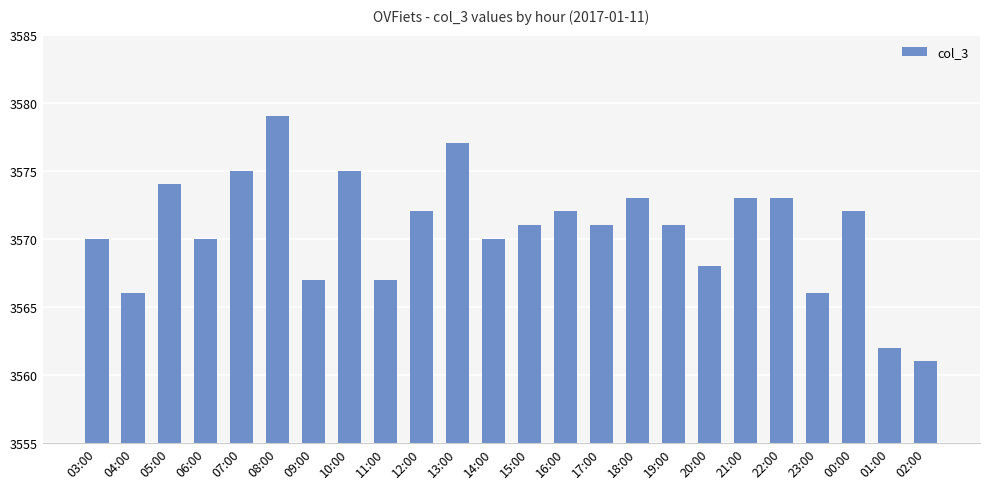

Which label corresponds to the largest value in the chart?

08:00